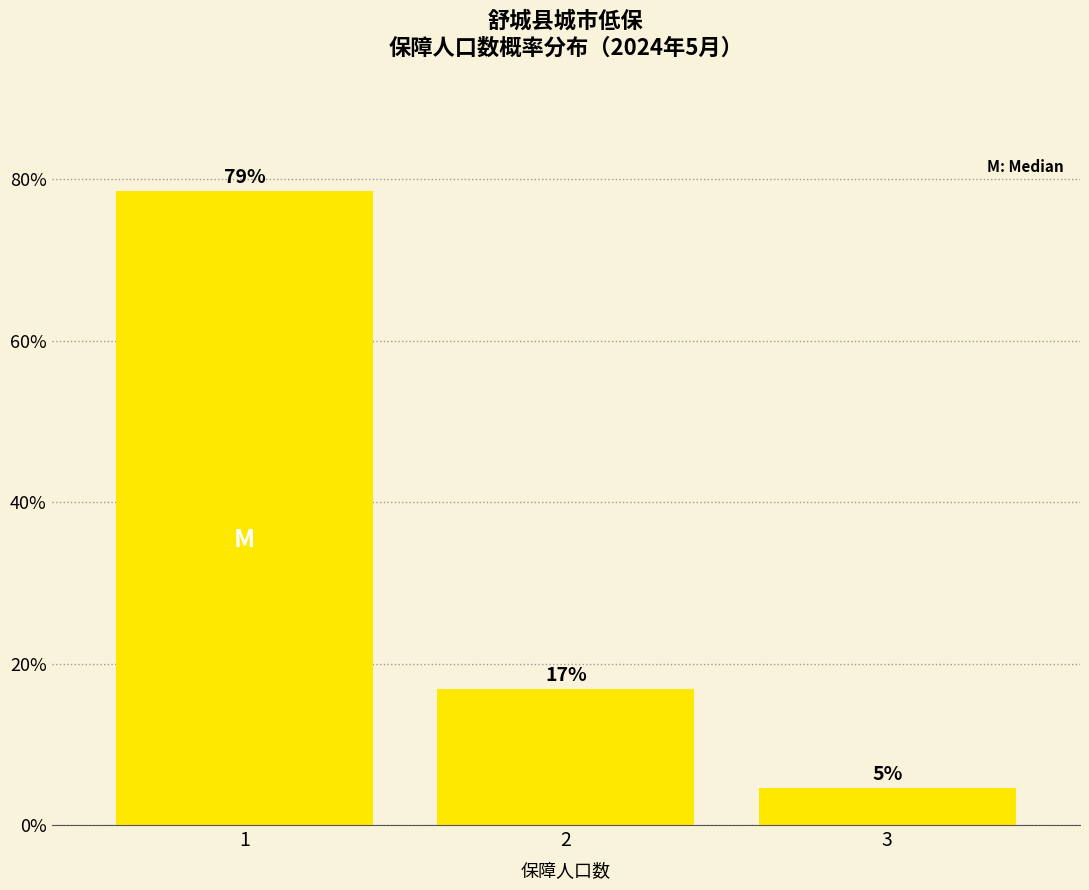

How many bars are there in total?

3